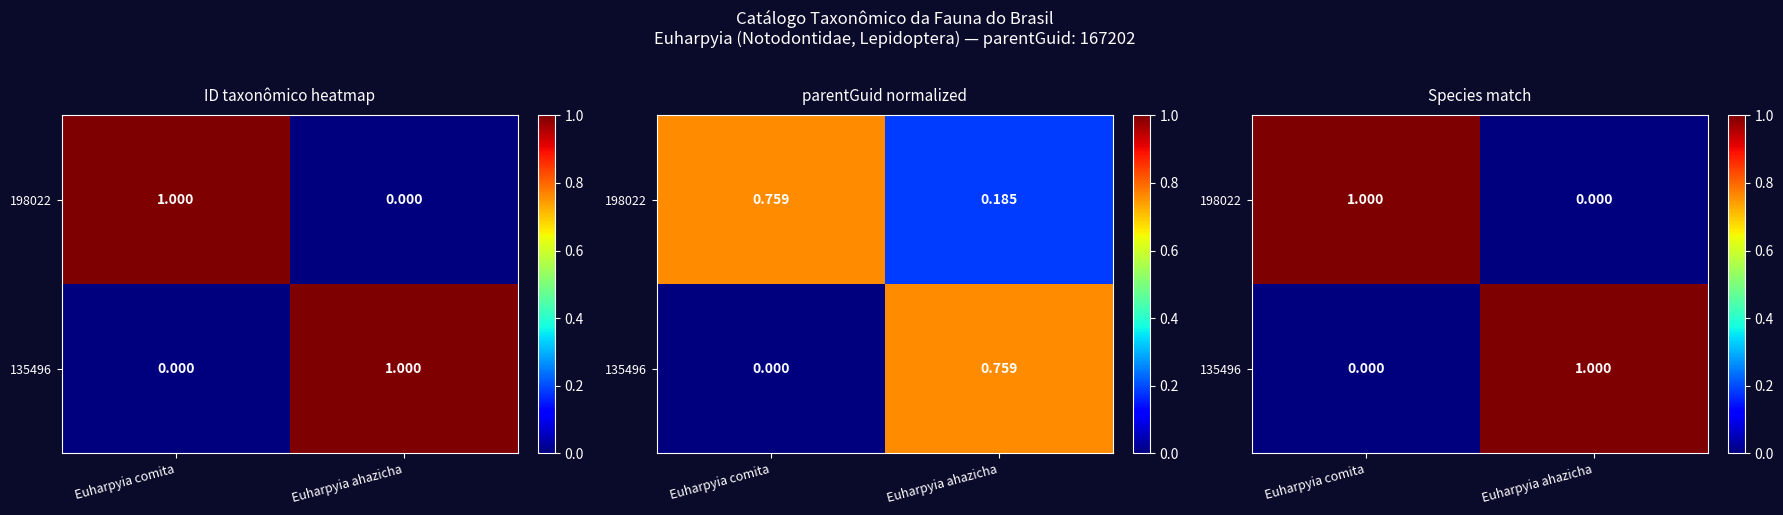

The 135496 series shows 0 at Euharpyia comita. True or false?

False